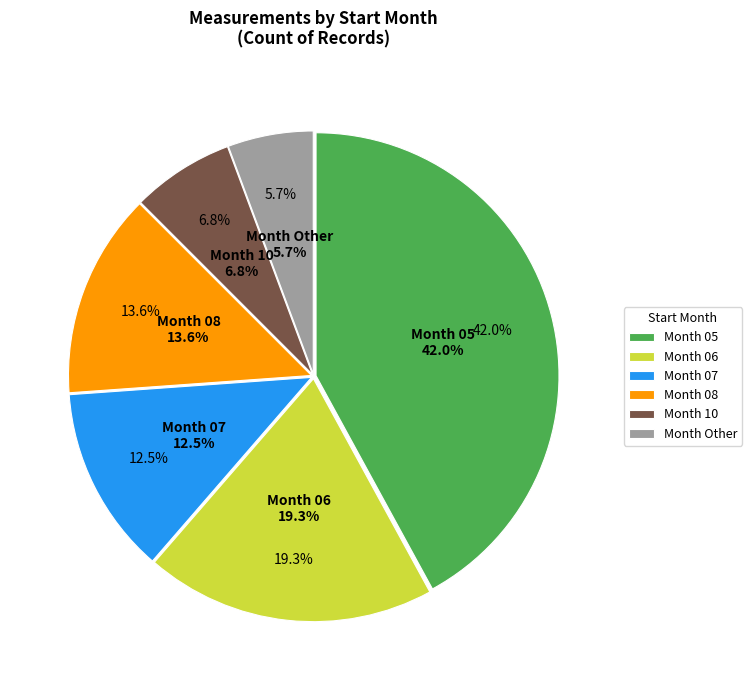

True or false: 08 accounts for 14% of the total.

False